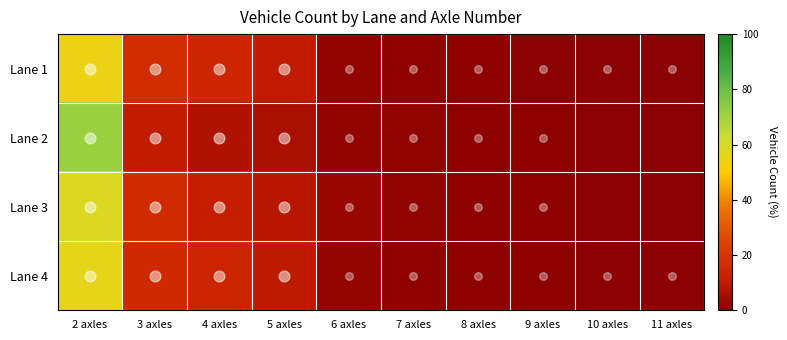

Reading right to left, what are all the values shown in this chart?

Lane 1: 11 axles=0.4	10 axles=0.4	9 axles=0.4	8 axles=0.7	7 axles=1.1	6 axles=1.8	5 axles=10.2	4 axles=13.9	3 axles=16.4	2 axles=54.7
Lane 2: 11 axles=0.0	10 axles=0.0	9 axles=0.6	8 axles=0.6	7 axles=1.2	6 axles=1.8	5 axles=6.0	4 axles=7.2	3 axles=10.8	2 axles=71.9
Lane 3: 11 axles=0.0	10 axles=0.0	9 axles=0.7	8 axles=0.7	7 axles=1.5	6 axles=2.9	5 axles=8.8	4 axles=10.9	3 axles=16.1	2 axles=58.4
Lane 4: 11 axles=0.3	10 axles=0.3	9 axles=0.6	8 axles=0.6	7 axles=1.1	6 axles=2.2	5 axles=9.8	4 axles=13.5	3 axles=15.4	2 axles=56.2